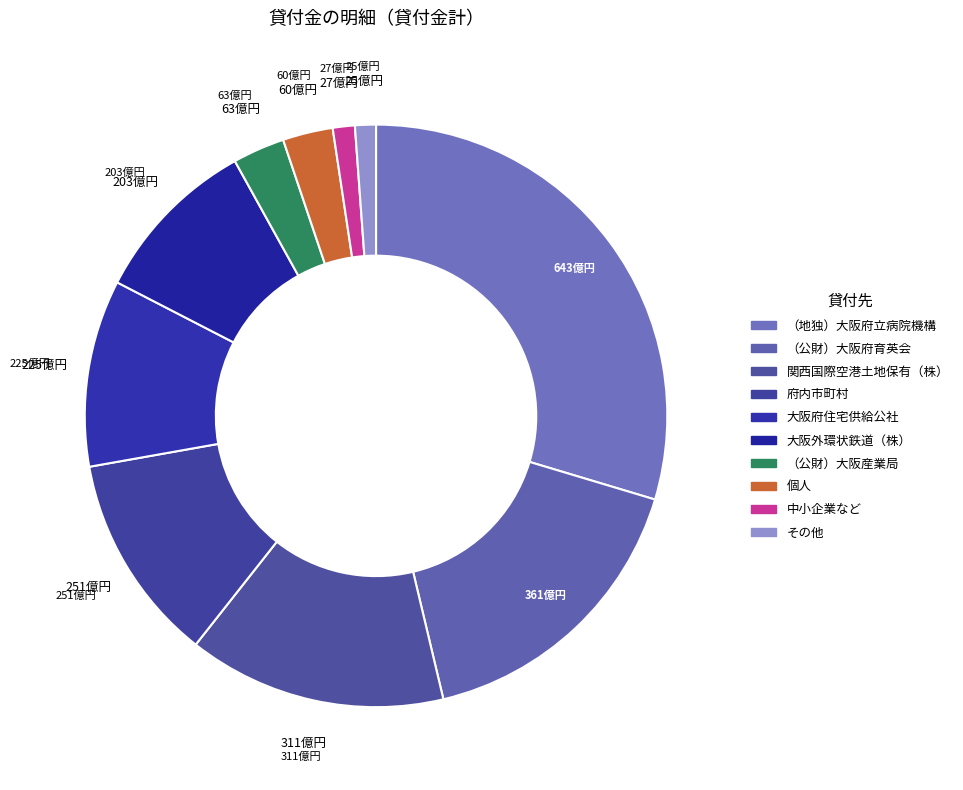

Which has a higher value, 大阪外環状鉄道（株） or その他?

大阪外環状鉄道（株）